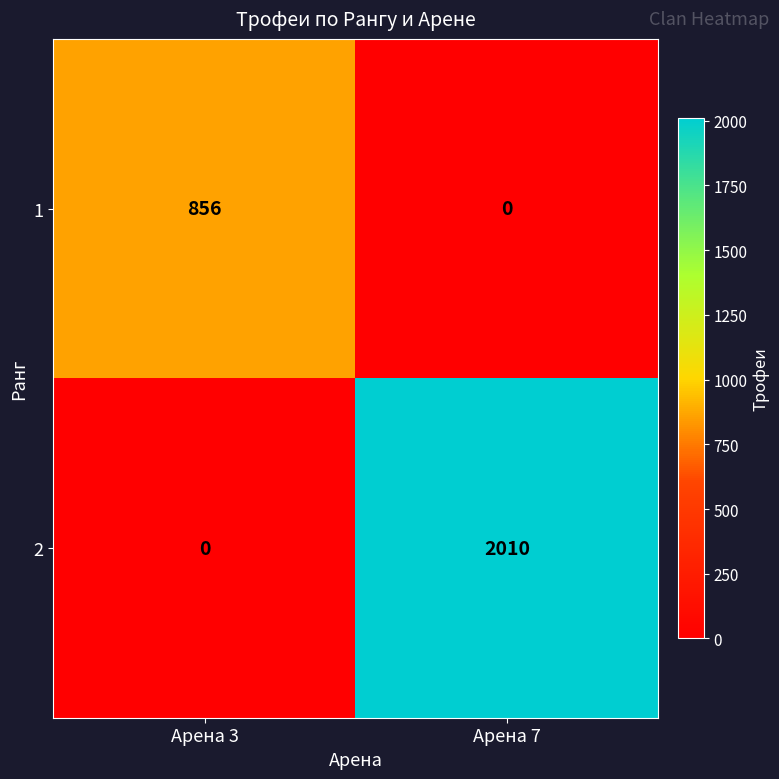

Rank the series by their maximum value, from highest to lowest.

2, 1